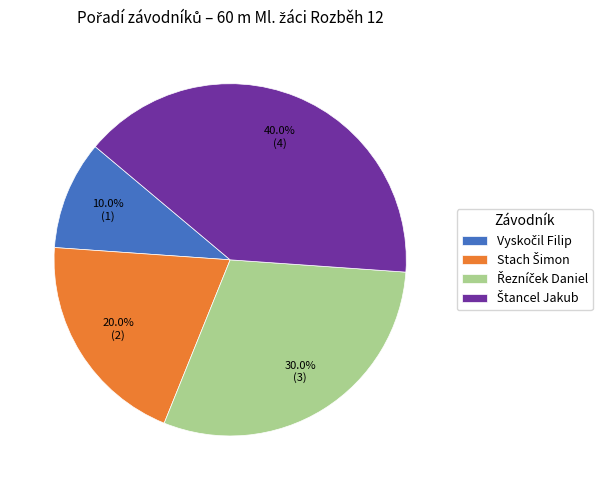

Is there a majority slice in this chart?

No